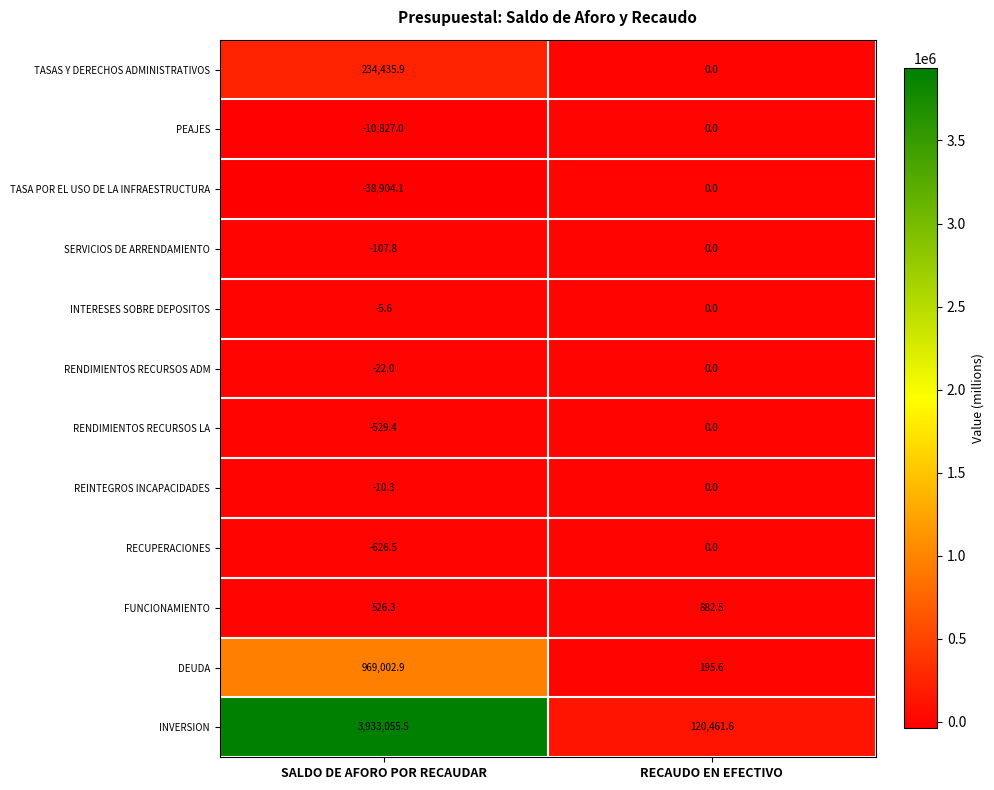

True or false: TASAS Y DERECHOS ADMINISTRATIVOS has a value of 0.0 at RECAUDO EN EFECTIVO.

True